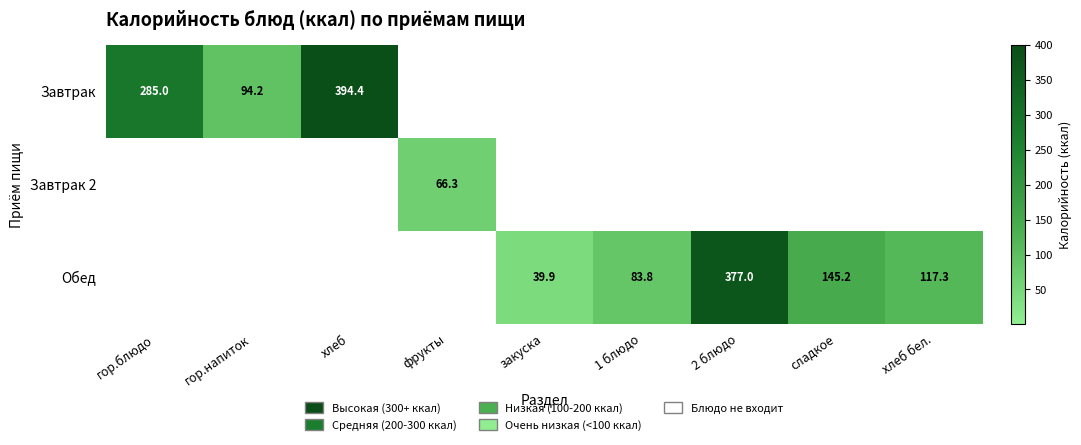

What is the total value across all series at закуска?

39.9